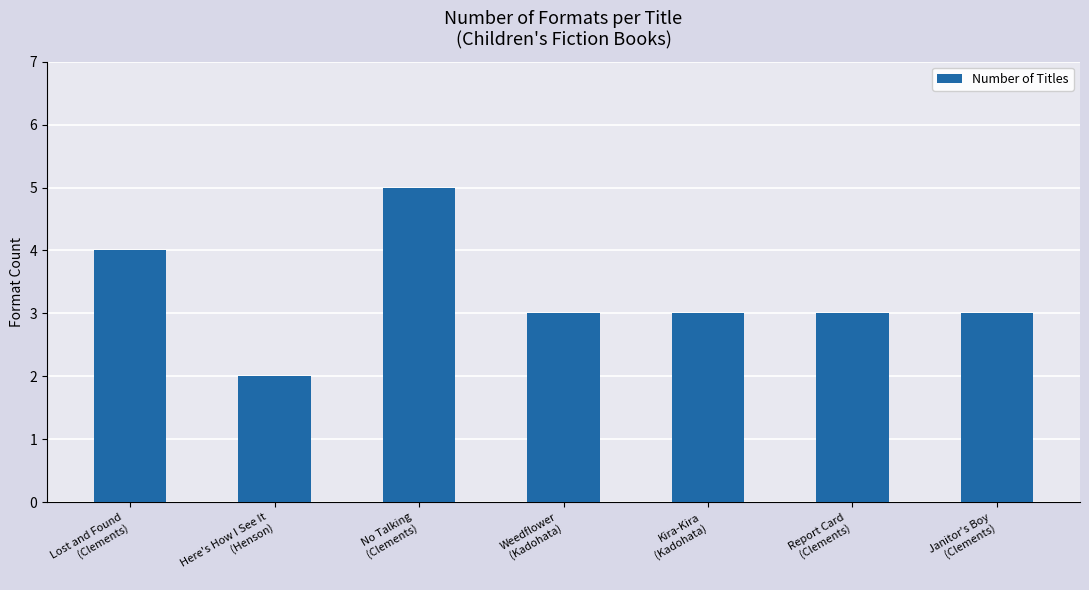

What is the greatest value displayed?

5